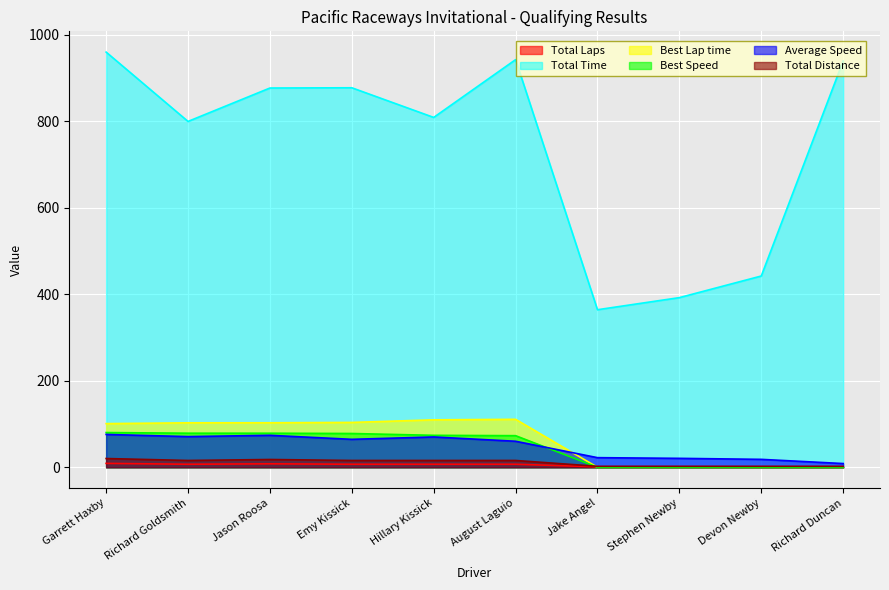

What is the greatest value displayed?

959.9